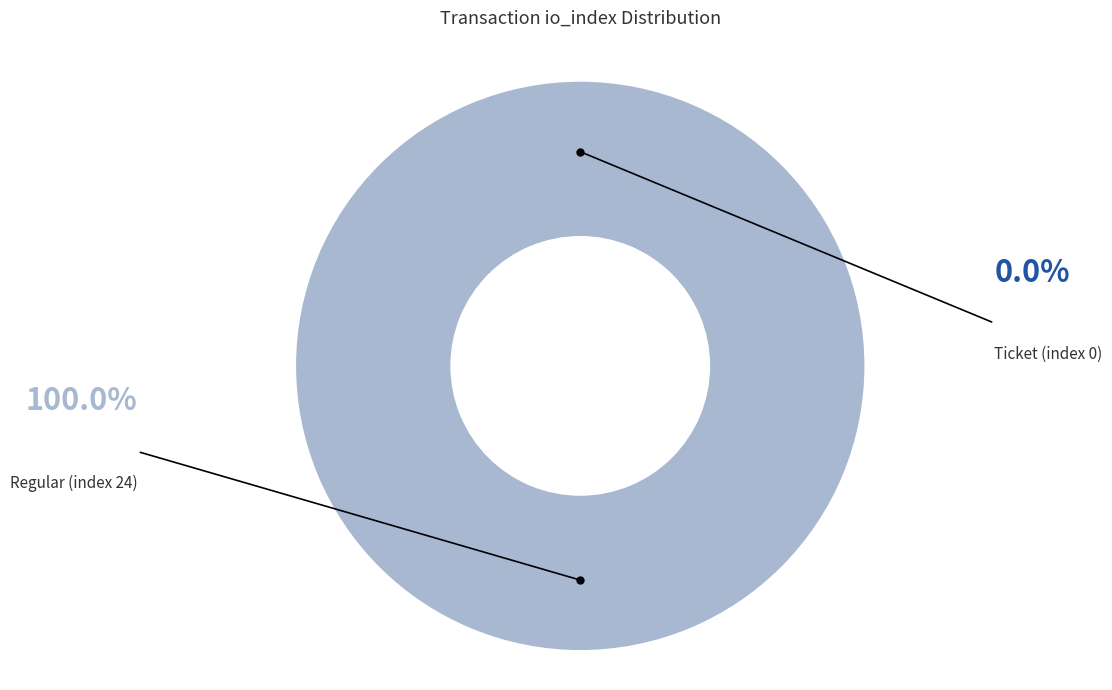

To the nearest percent, what percentage of the pie is Regular (index 24)?

100%